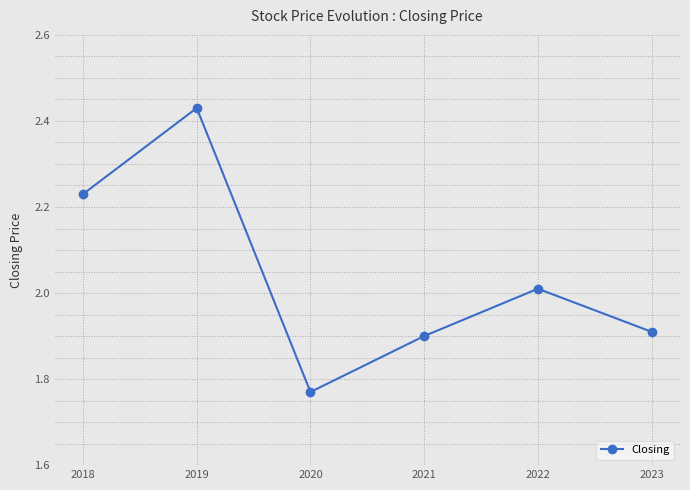

What is the value of the 5th point from the left?

2.0